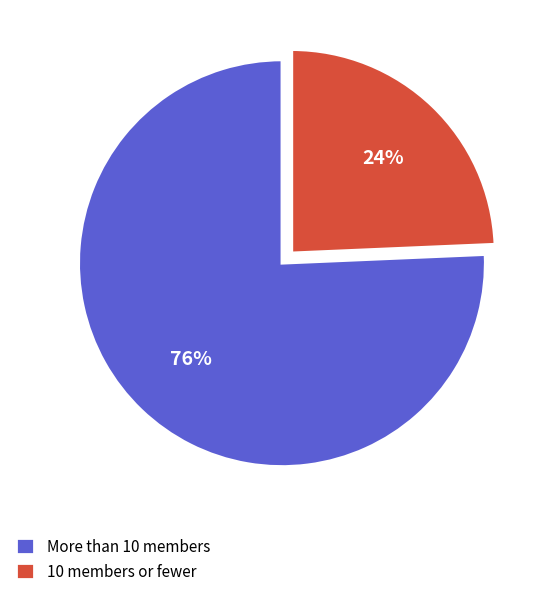

Do 10 members or fewer and More than 10 members together represent more than half of the pie?

Yes